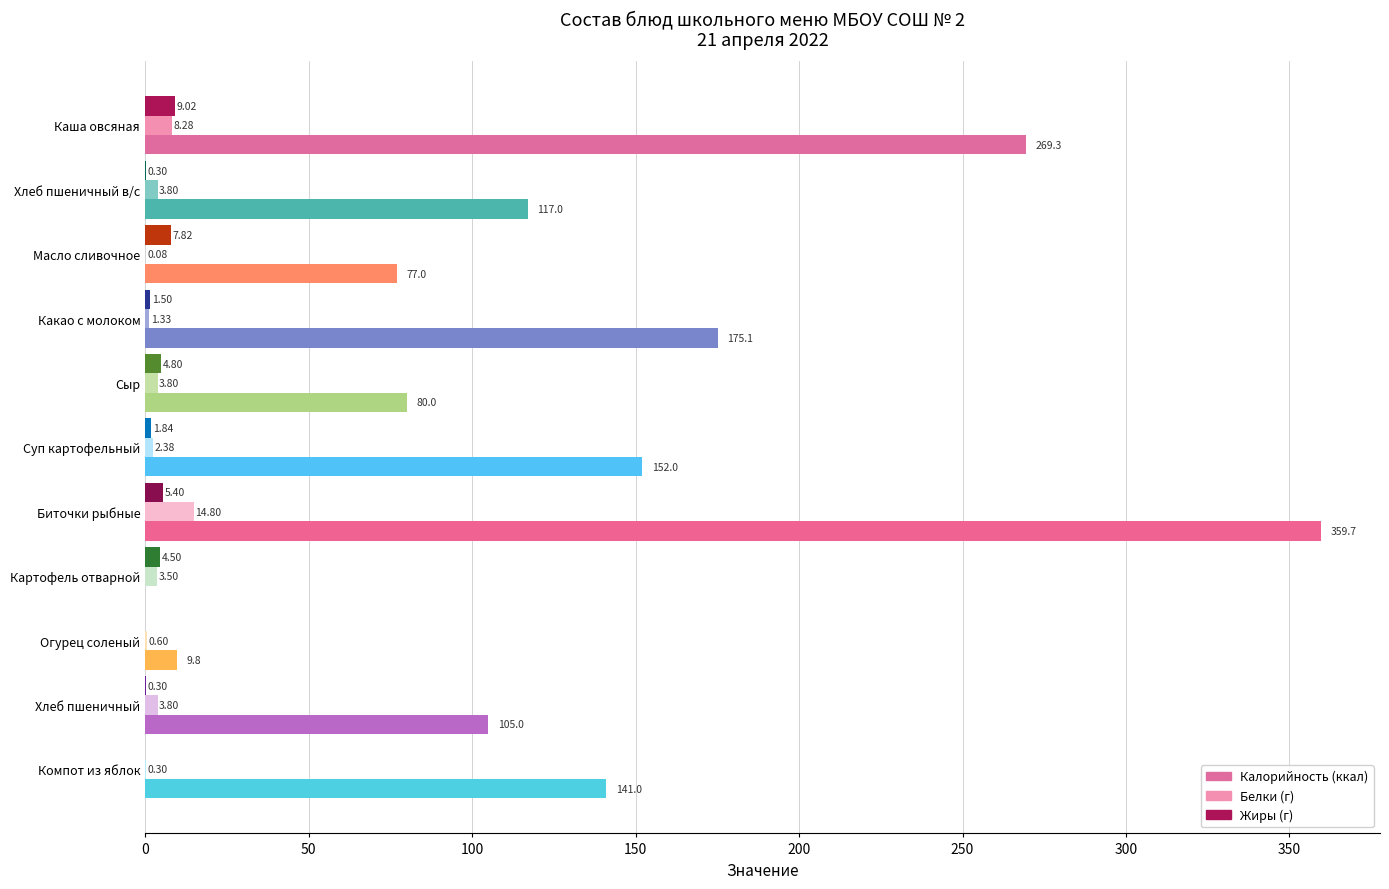

Which label corresponds to the largest value in the chart?

Биточки рыбные